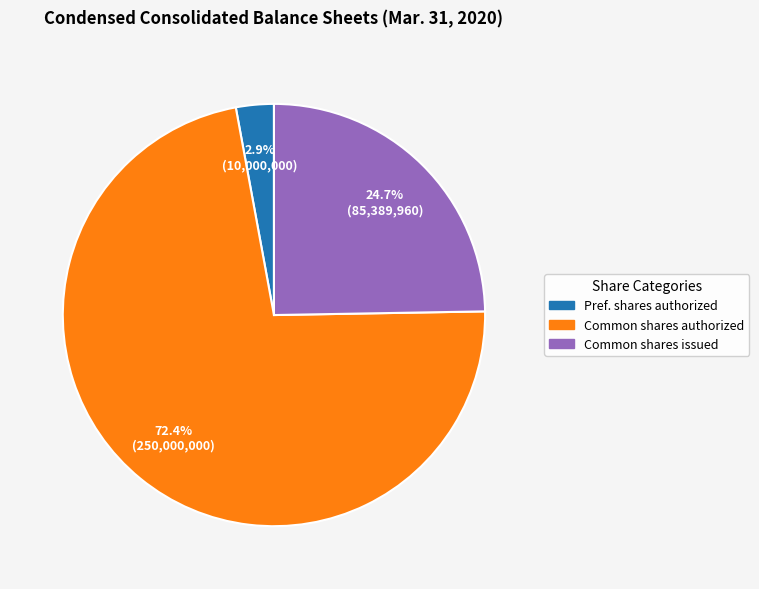

Which category has the biggest portion of the pie?

Common shares authorized